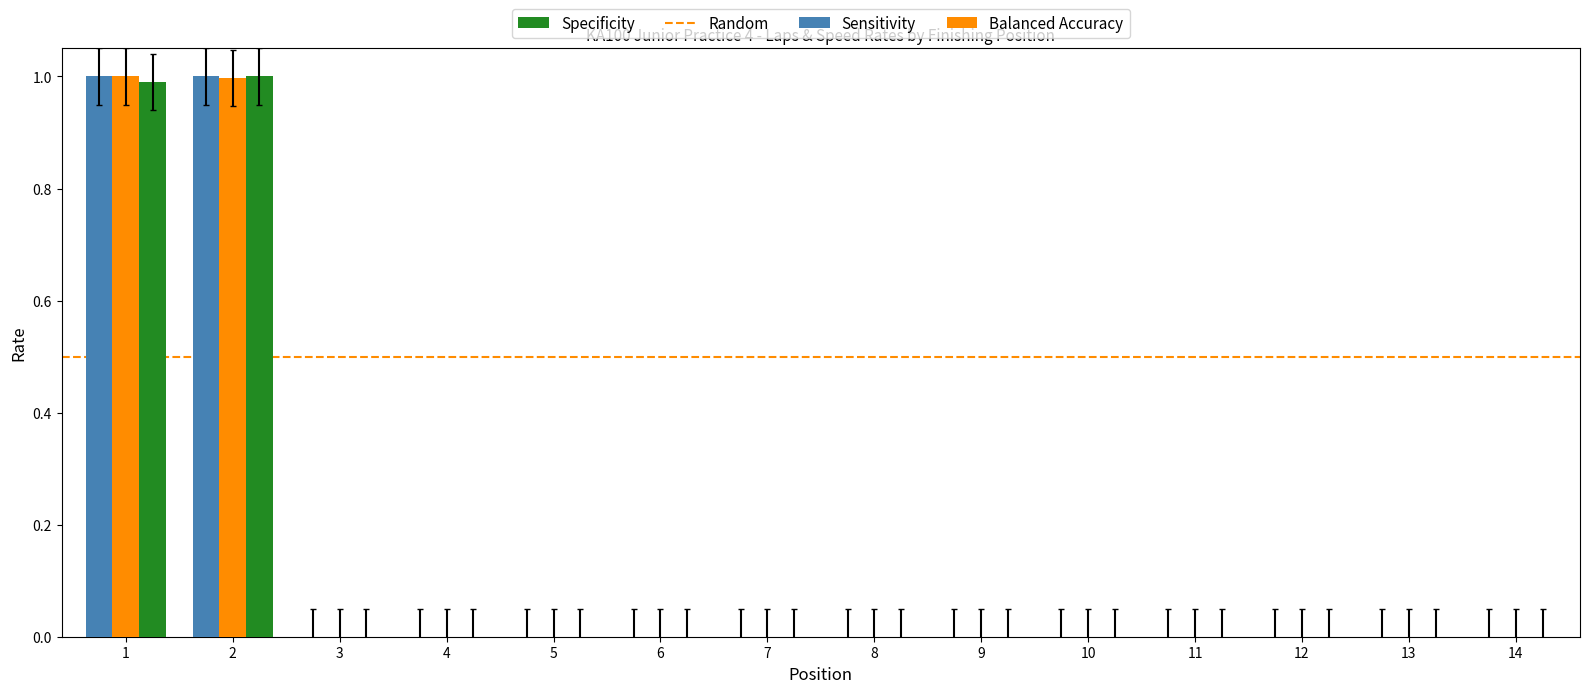

How many series are shown in this chart?

3